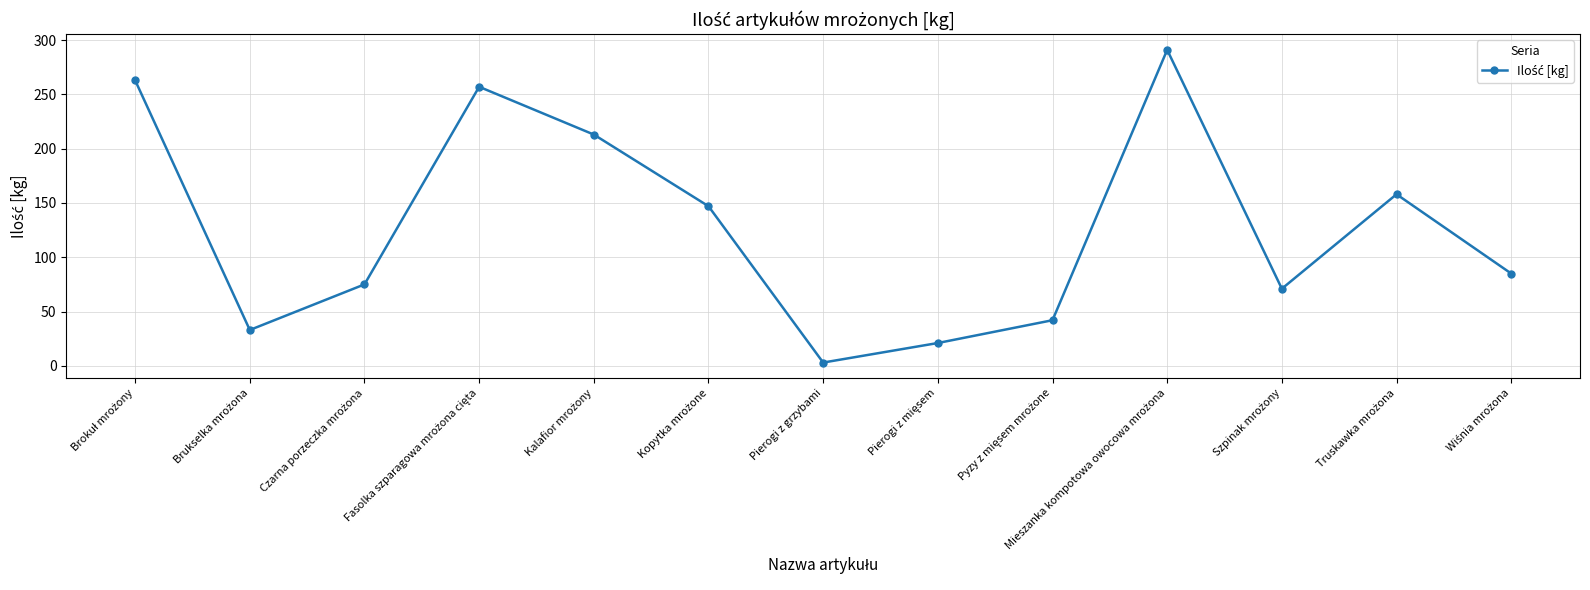

Does the chart display data point markers on the line(s)?

Yes